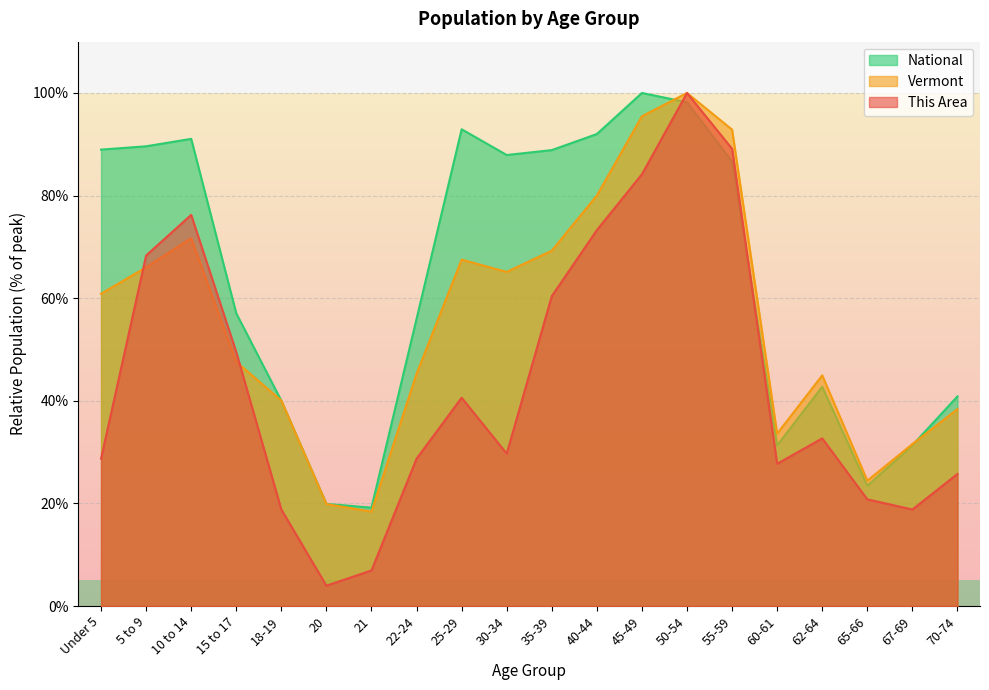

What is the lowest value of the Vermont series?

18.4